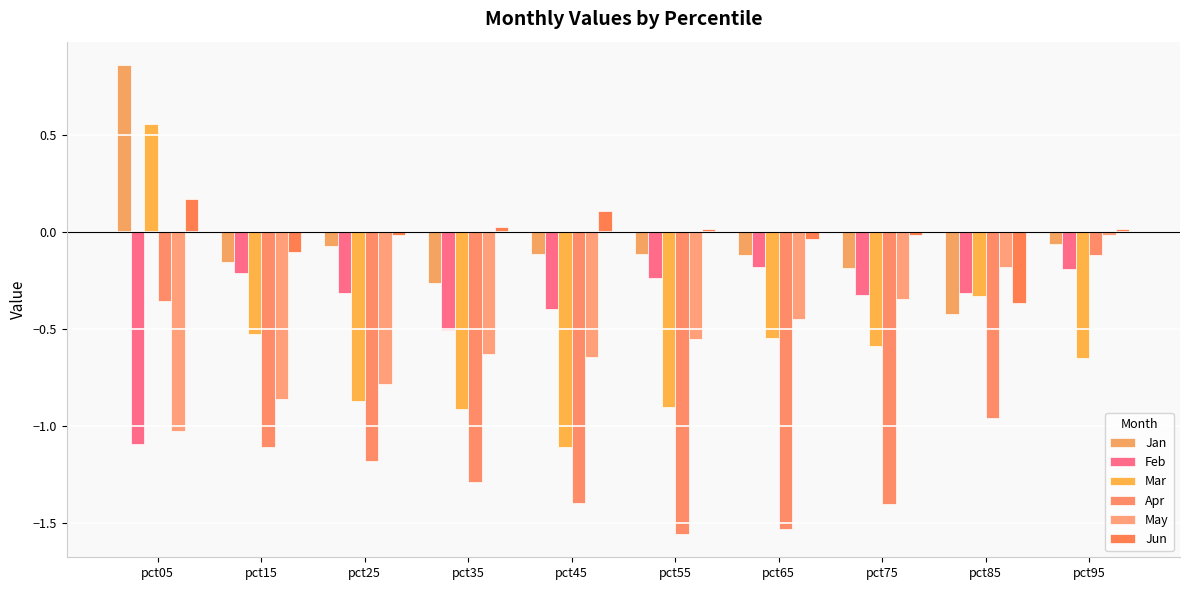

Does the chart contain any negative values?

Yes